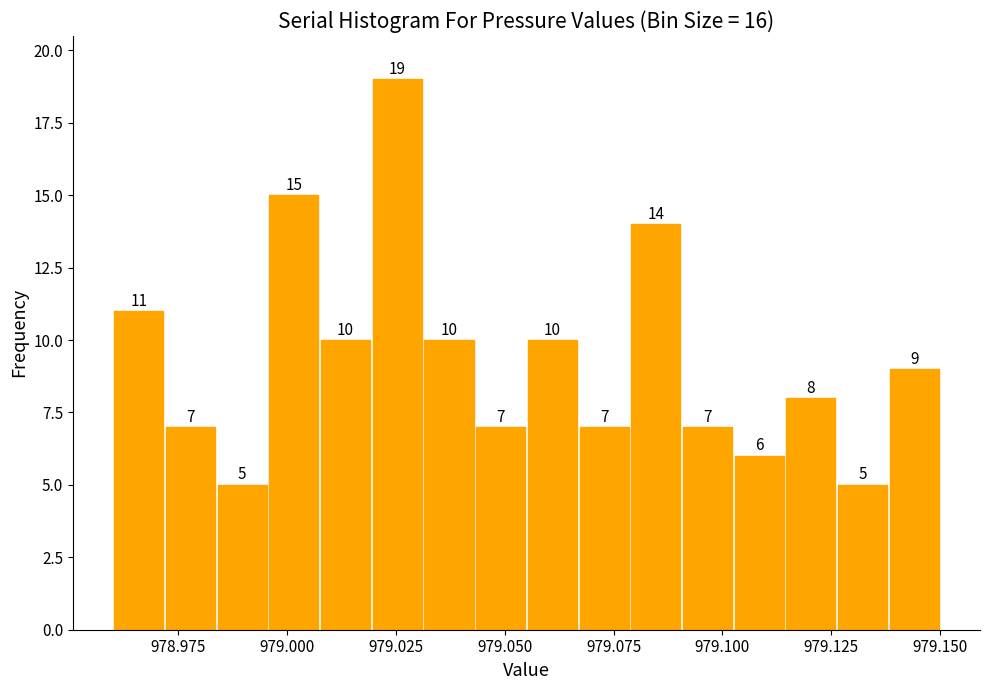

Around what value on the x-axis is the tallest bar? Give the approximate position of its centre, as read against the axis.

979.025